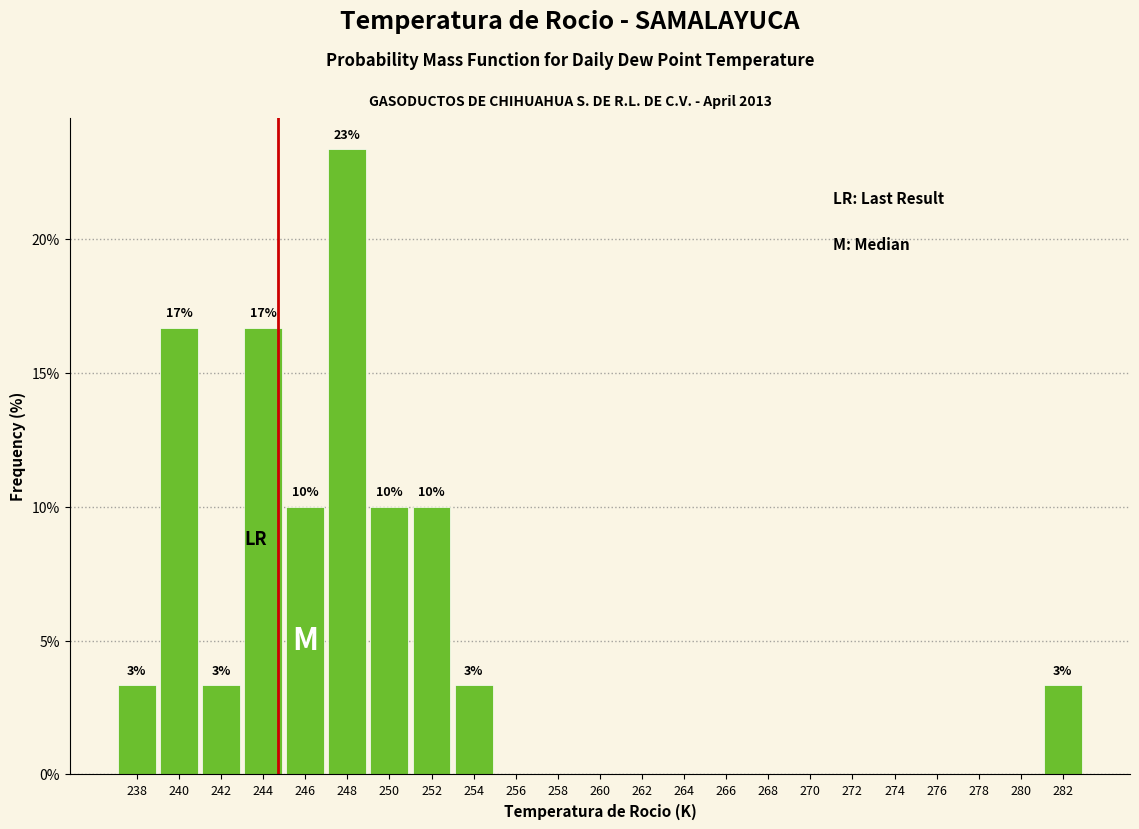

Reading right to left, extract all data points from this chart.

282=3.3	280=0.0	278=0.0	276=0.0	274=0.0	272=0.0	270=0.0	268=0.0	266=0.0	264=0.0	262=0.0	260=0.0	258=0.0	256=0.0	254=3.3	252=10.0	250=10.0	248=23.3	246=10.0	244=16.7	242=3.3	240=16.7	238=3.3